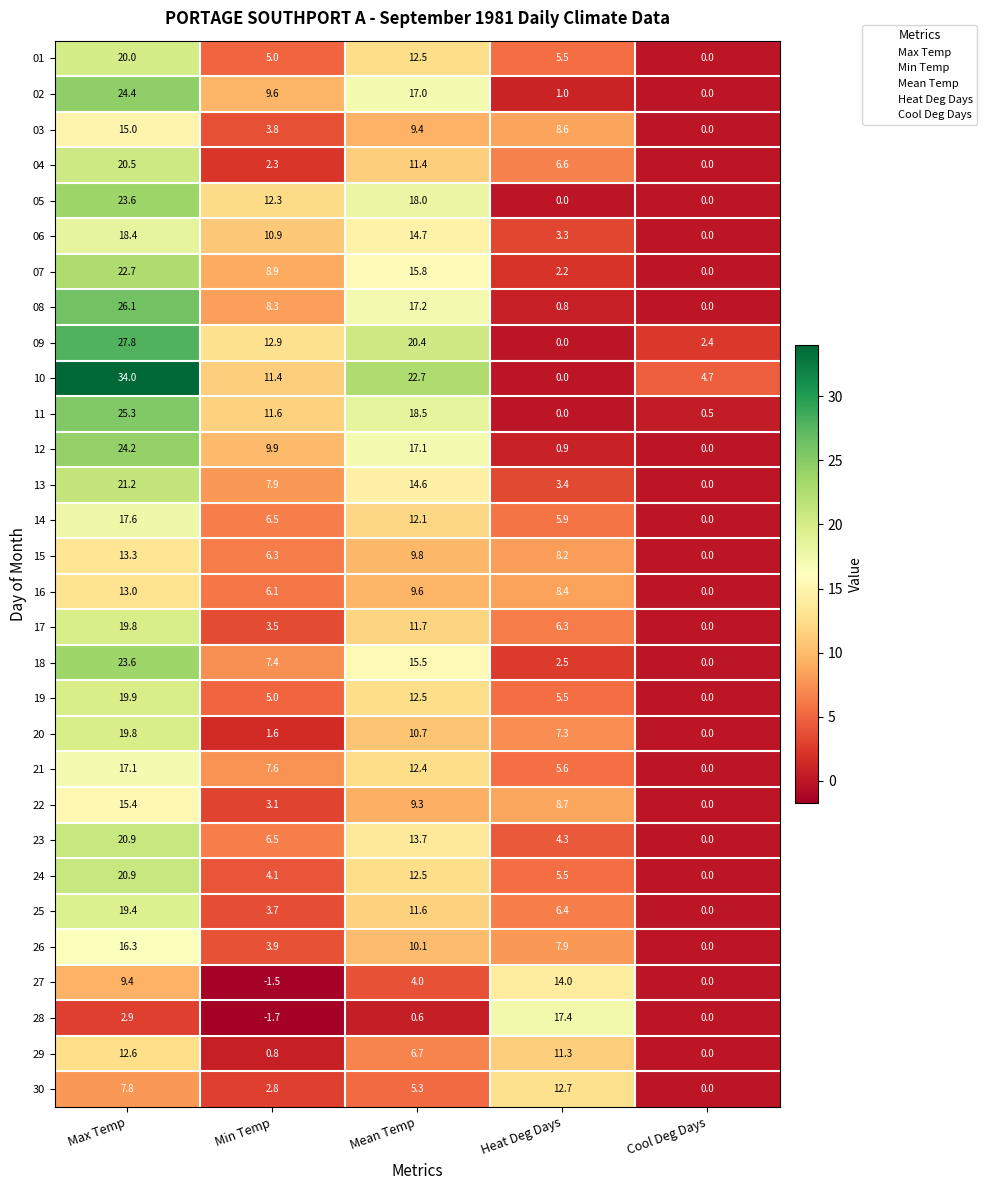

What is the difference between the 25 values at Heat Deg Days and Min Temp?

2.7